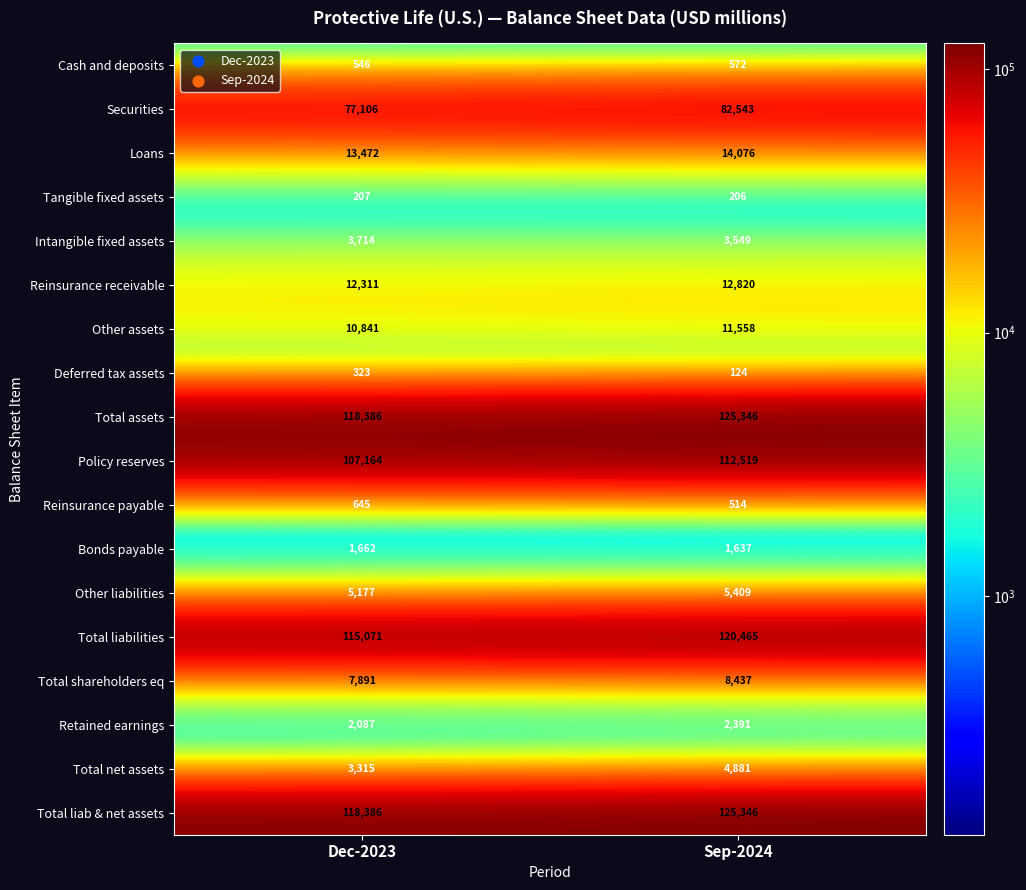

What is the total value across all series at Dec-2023?

598304